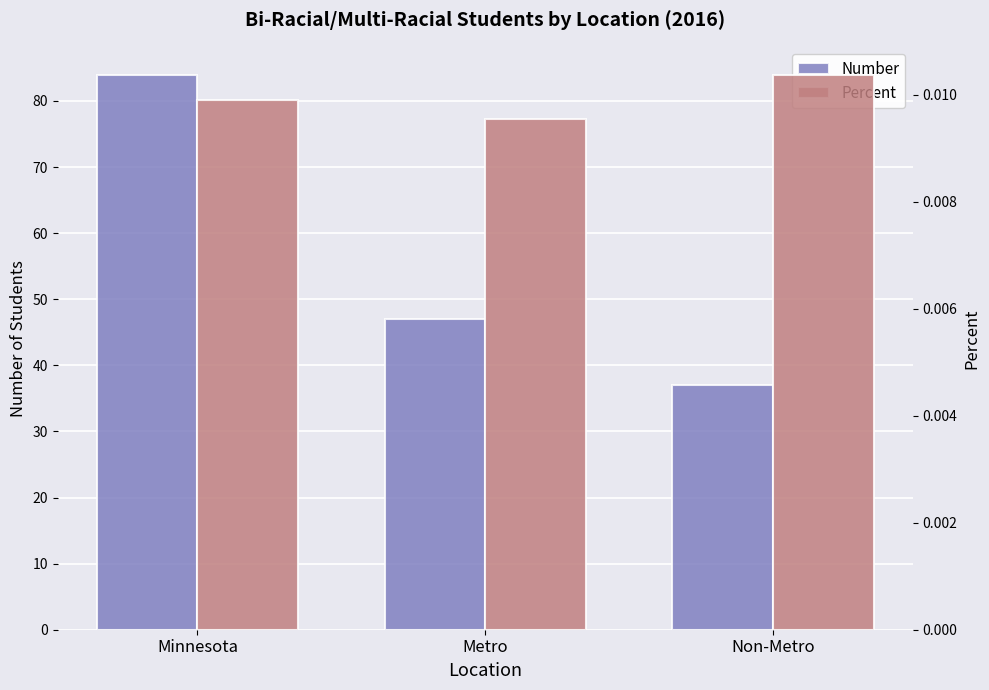

What is the difference between the highest and lowest values at Minnesota?

84.0